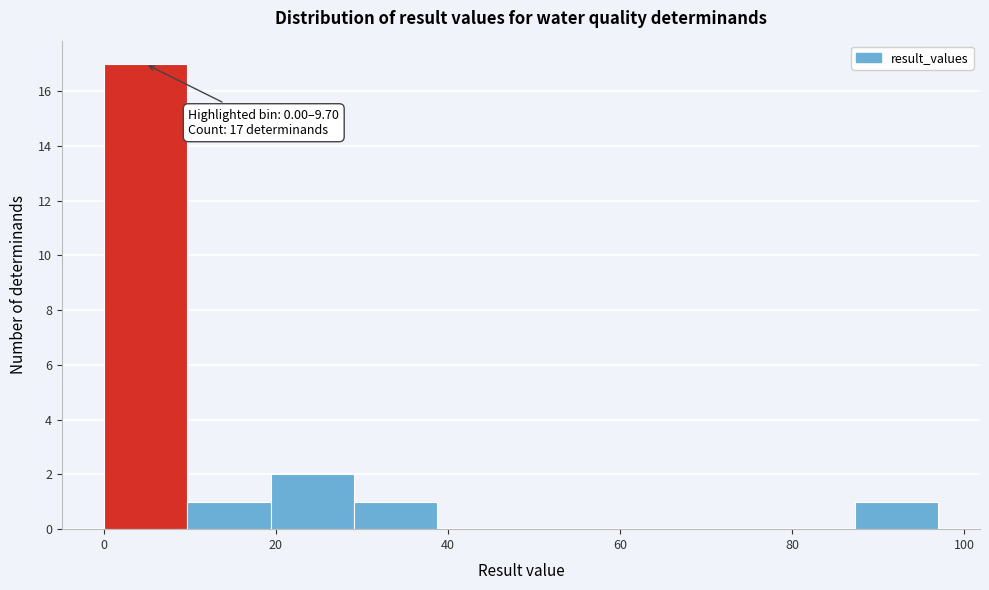

Over which range of the x-axis is the bar tallest?

0 to 10